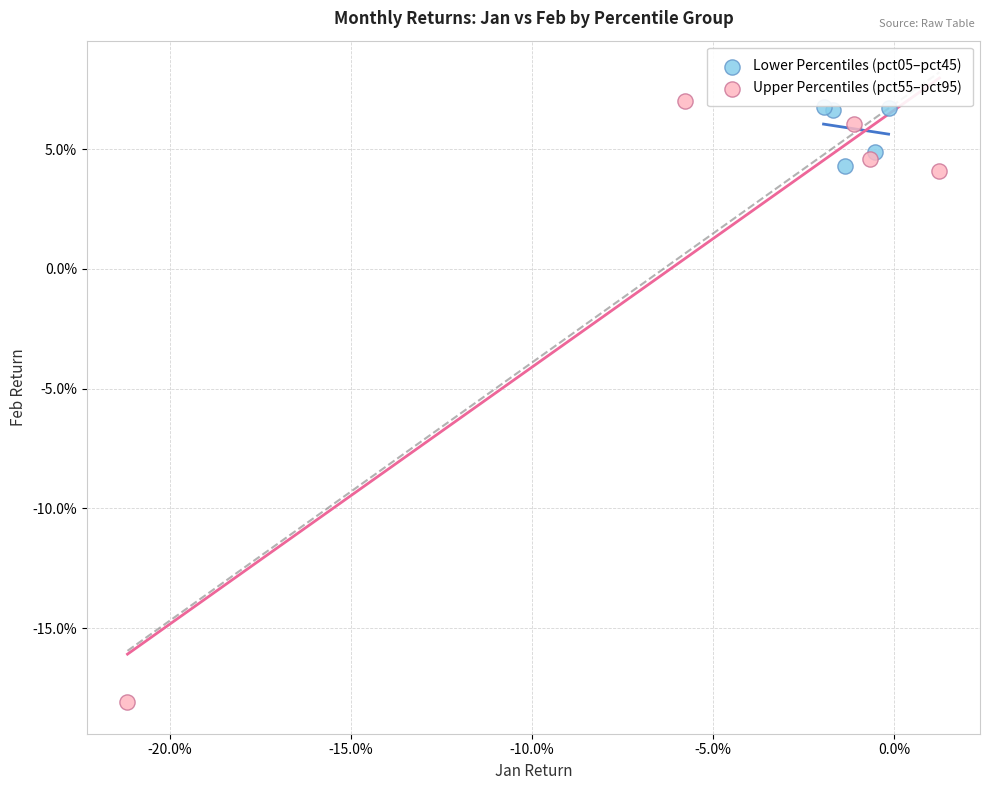

Which series contains the highest Y value?

Upper Percentiles (pct55–pct95)